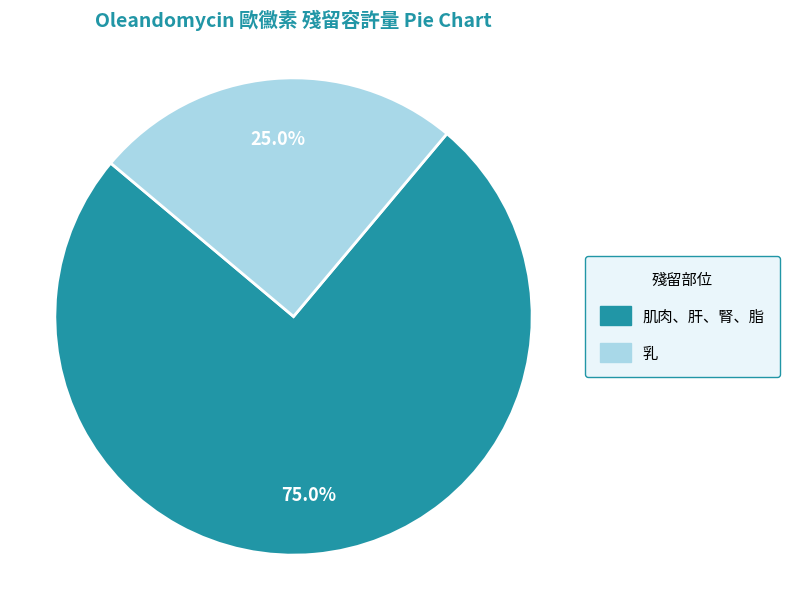

To the nearest percent, what is the combined percentage of 乳 and 肌肉、肝、腎、脂?

100%